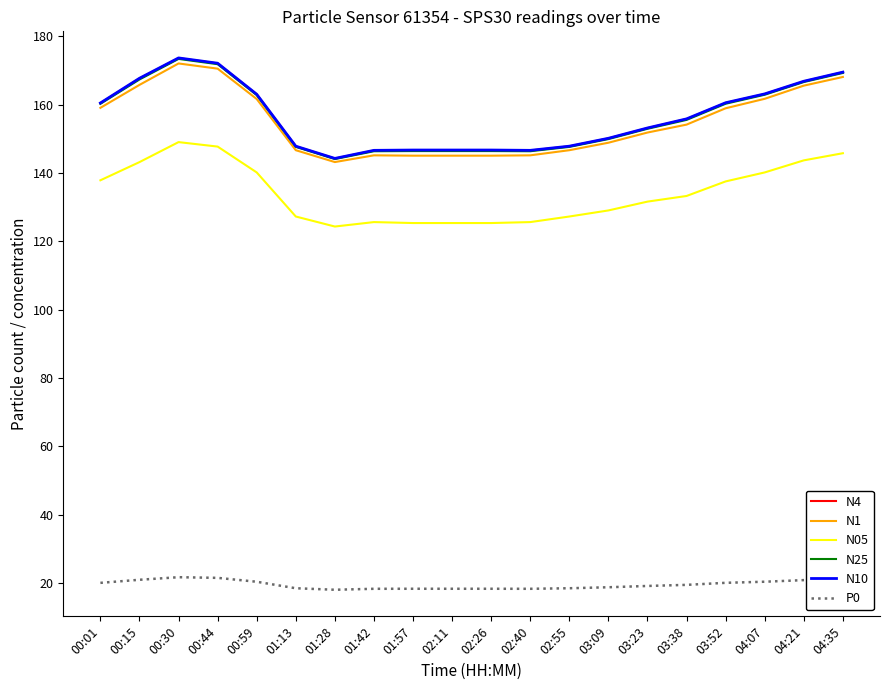

What is the total value across all series at 04:21?

830.4